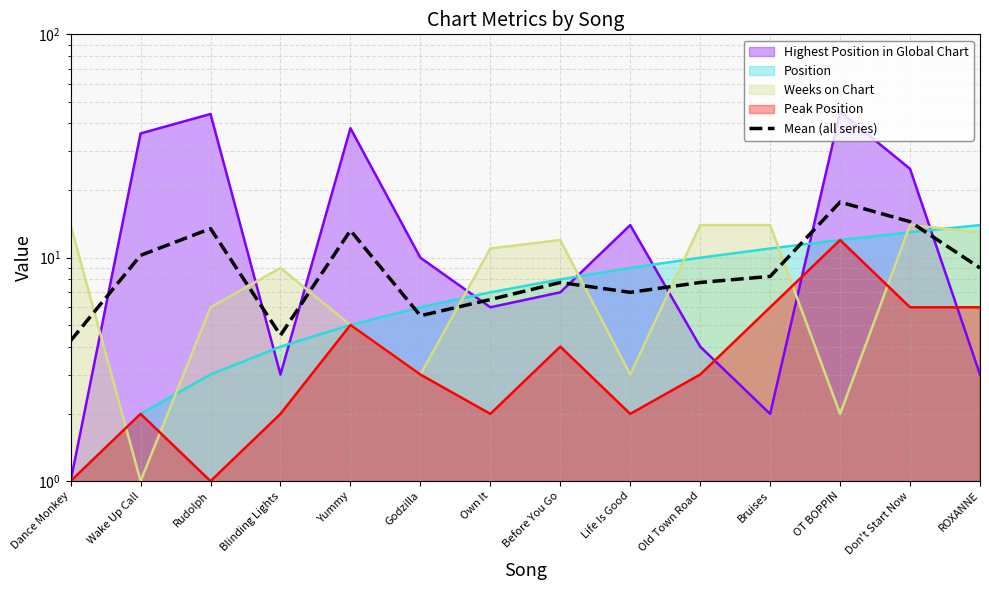

Reading left to right, what are all the values shown in this chart?

Dance Monkey=4.2	Wake Up Call=10.2	Rudolph=13.5	Blinding Lights=4.5	Yummy=13.2	Godzilla=5.5	Own It=6.5	Before You Go=7.8	Life Is Good=7.0	Old Town Road=7.8	Bruises=8.2	OT BOPPIN=17.8	Don't Start Now=14.5	ROXANNE=9.0